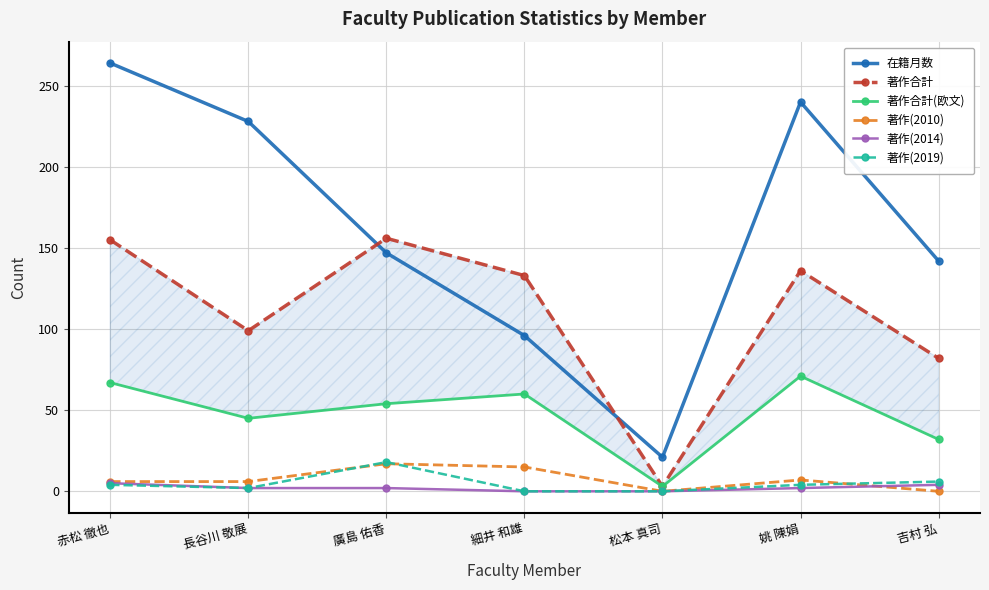

True or false: 著作(2014) and 著作合計 cross at least once.

False